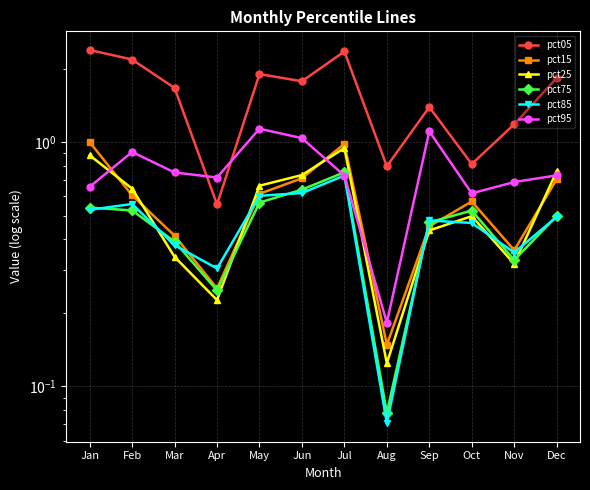

True or false: pct75 and pct25 cross at least once.

True